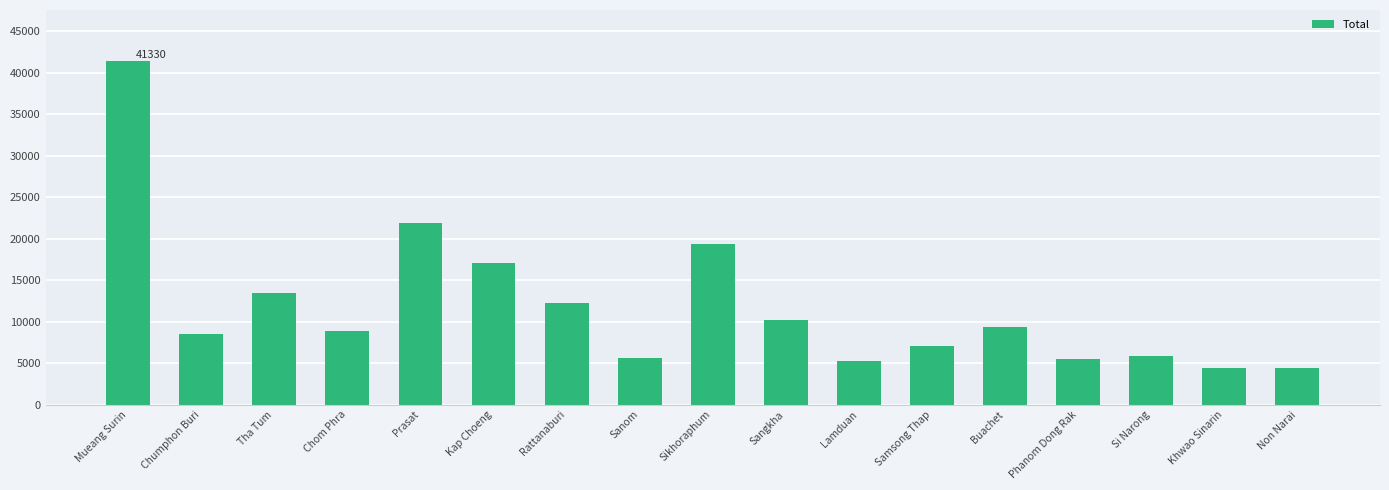

What is the label of the 10th bar from the right?

Sanom